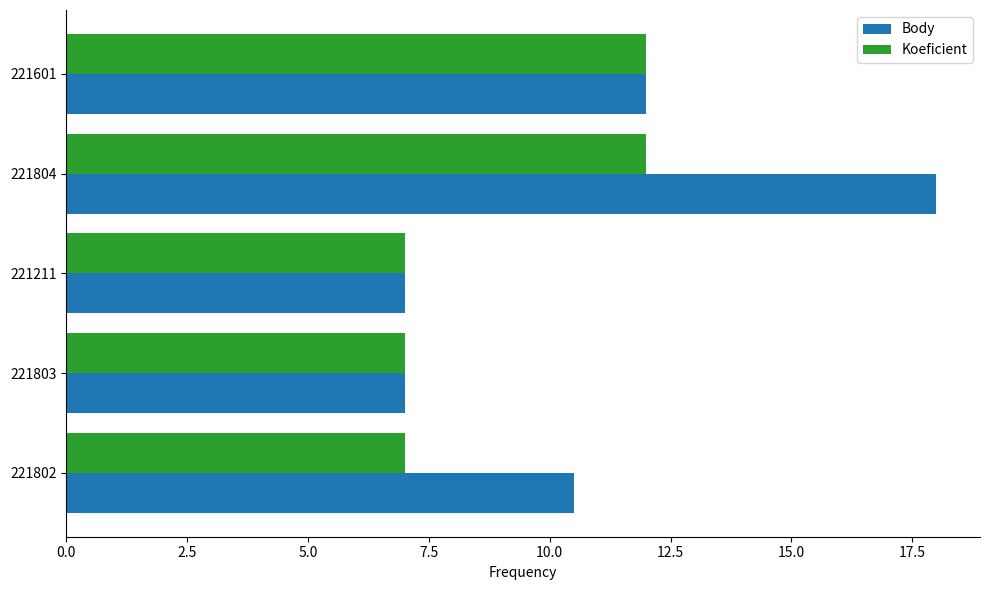

What is the sum of the Body values at 221804 and 221802?

28.5